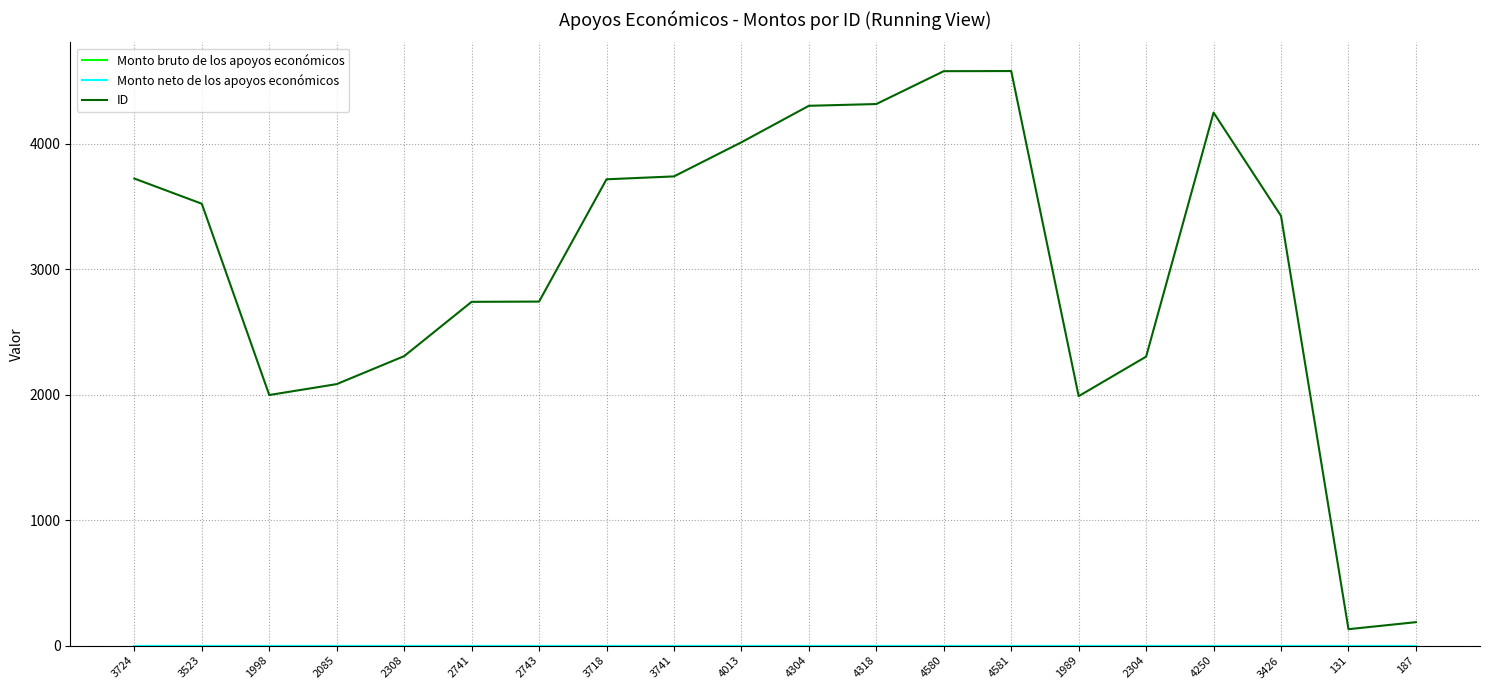

What is the greatest value displayed?

4581